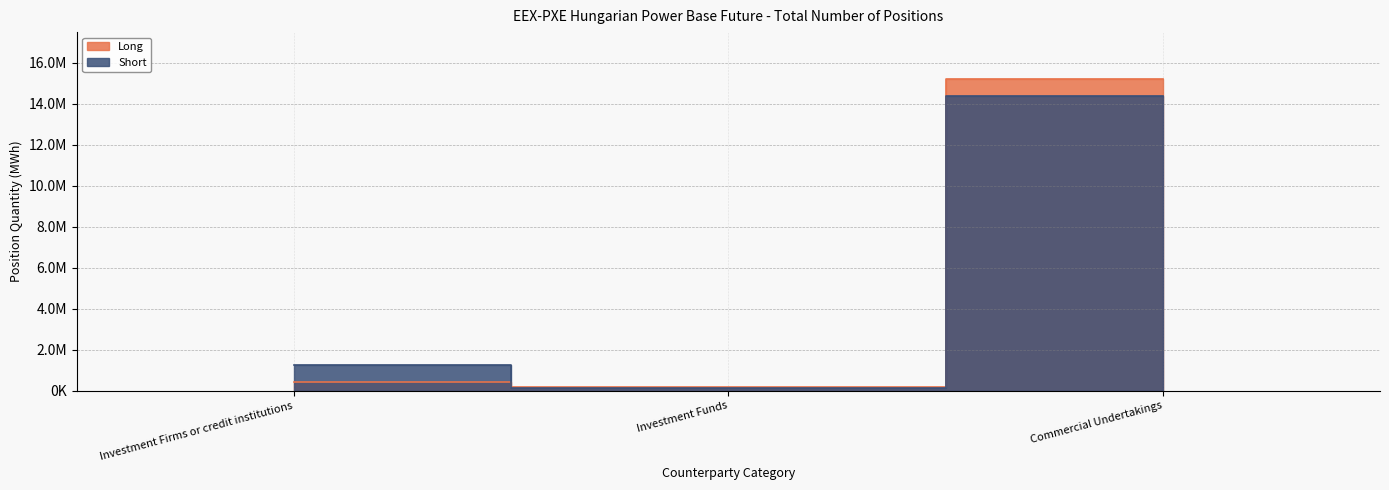

What position from the right is Investment Firms or credit institutions?

3